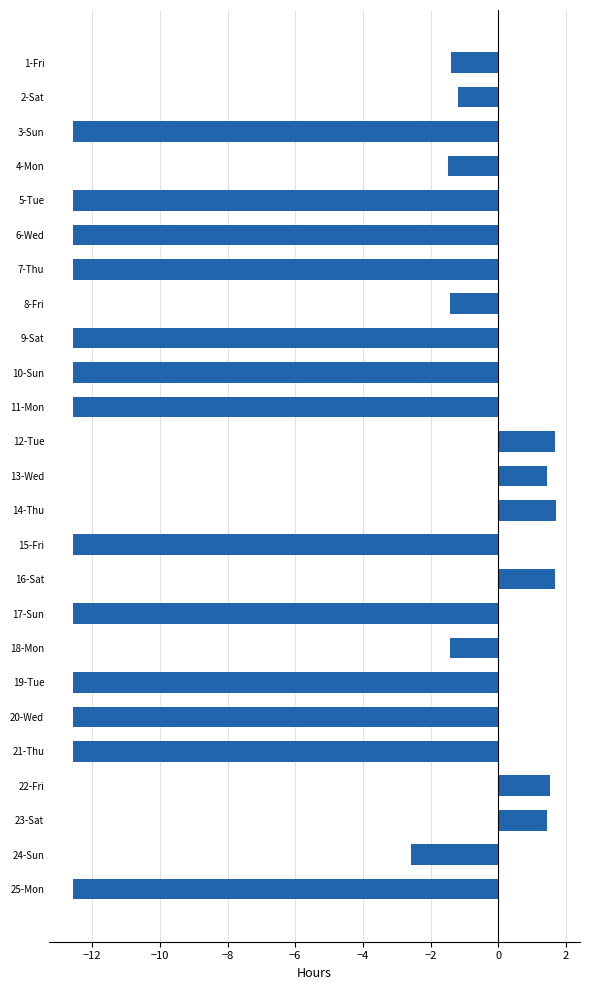

What is the average value?

-6.5